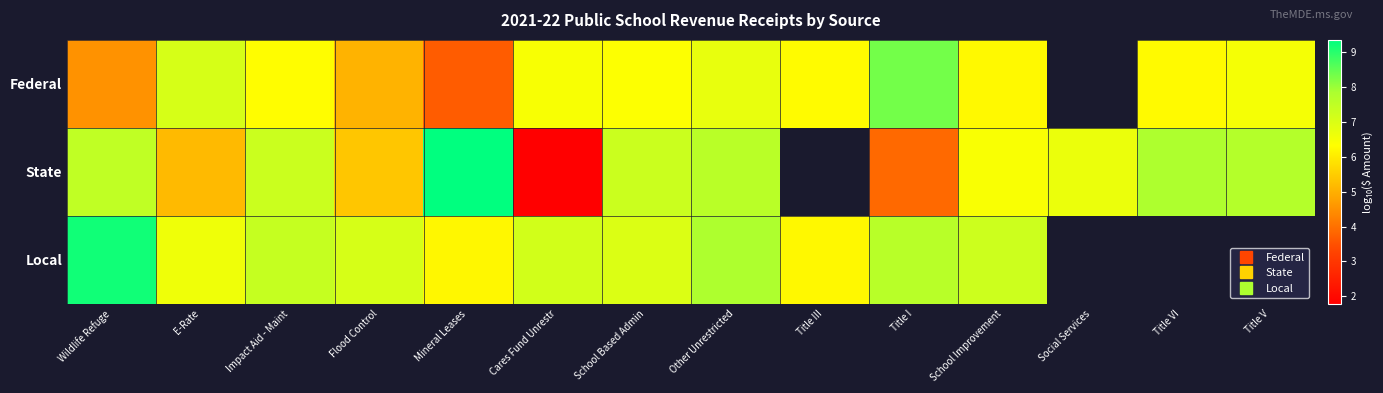

How many values in the Local series are below 7?

4